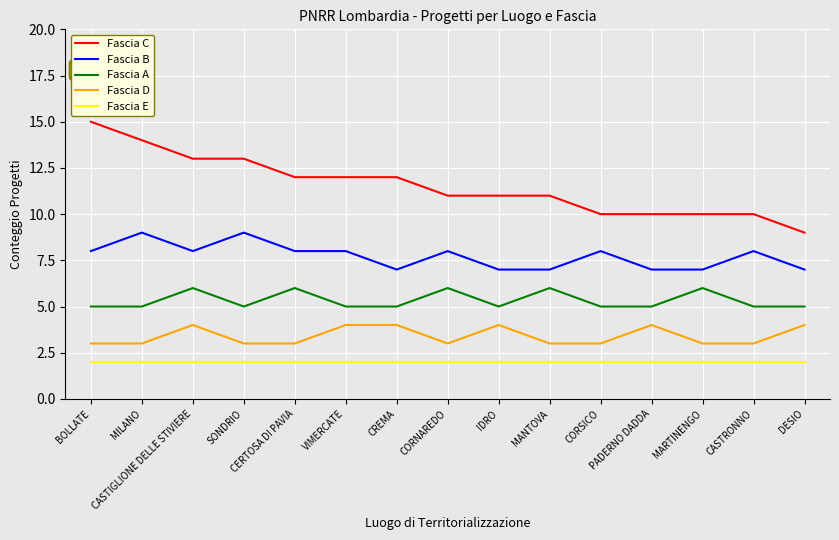

Which series has the widest spread of values?

Fascia C